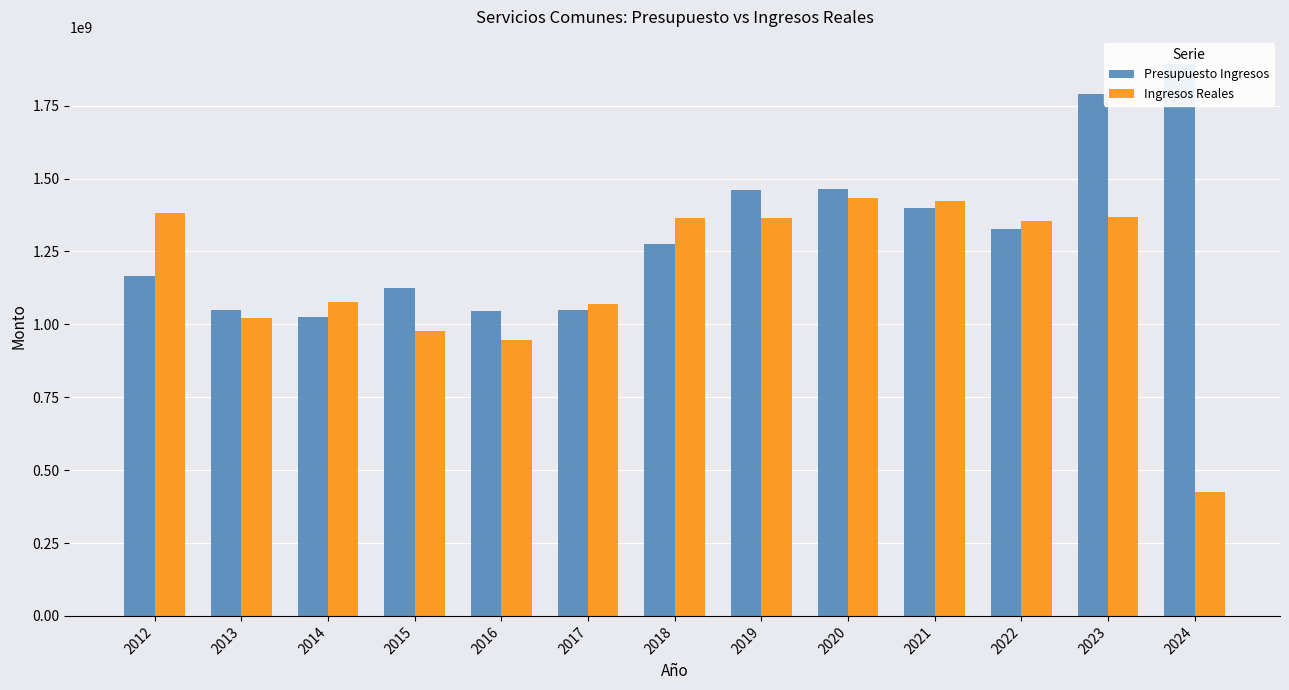

How many groups of bars are there?

13